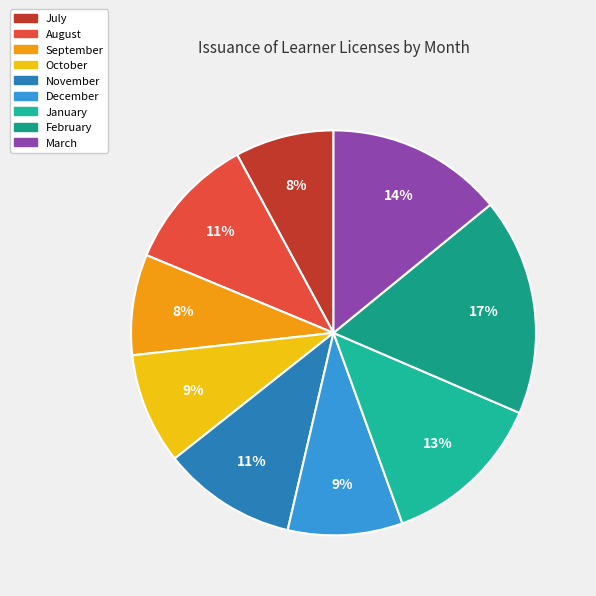

Combined, do January and February account for over 50%?

No